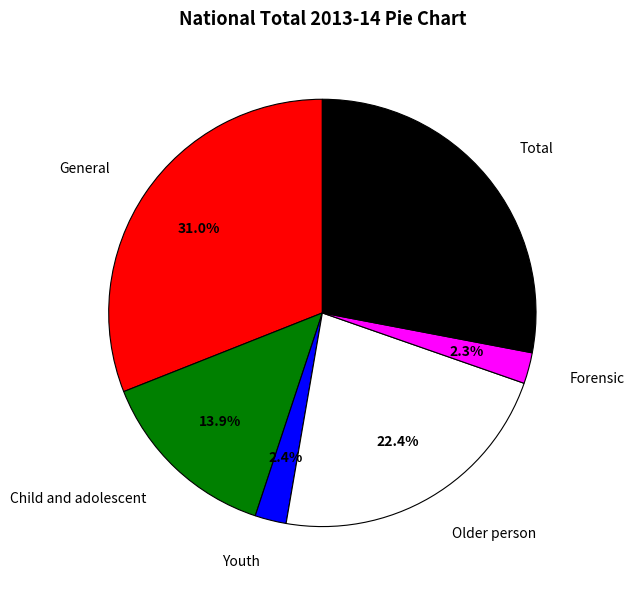

Is there a majority slice in this chart?

No